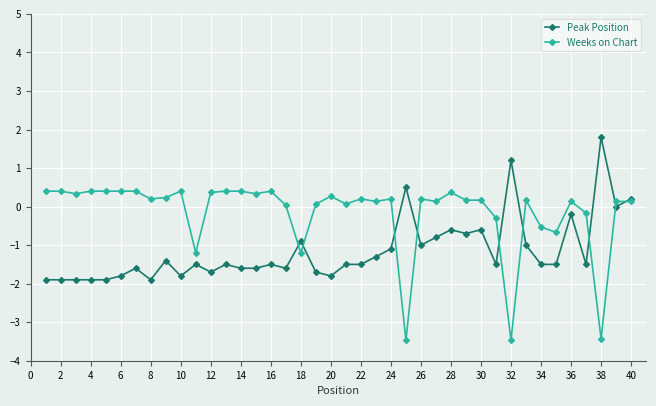

List the series in order of their overall mean, highest first.

Weeks on Chart, Peak Position